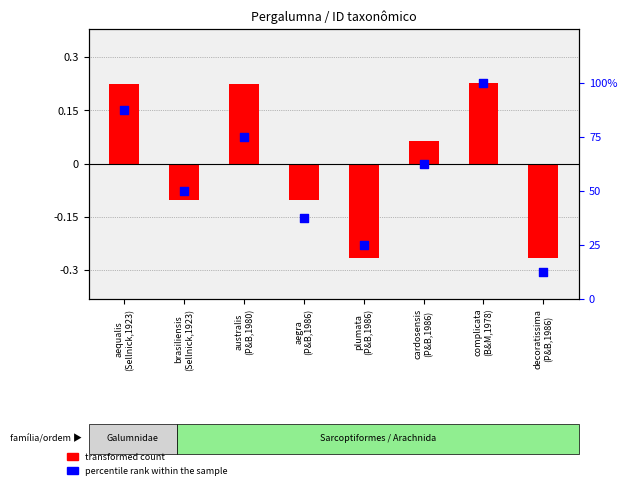

At which category is the sum across all series the highest?

complicata
(B&M,1978)